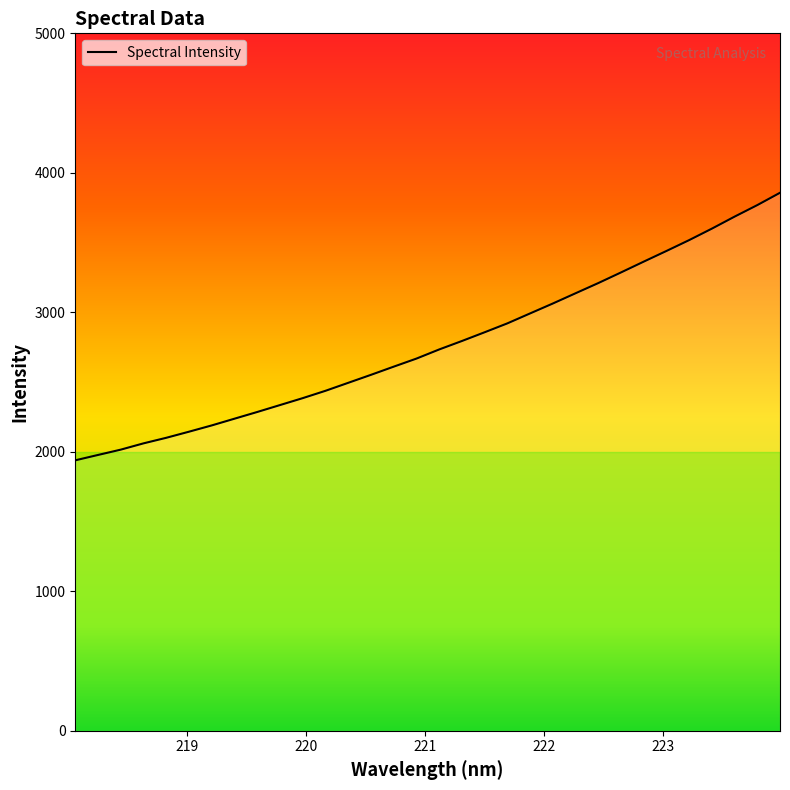

What is the smallest value displayed?

1938.9